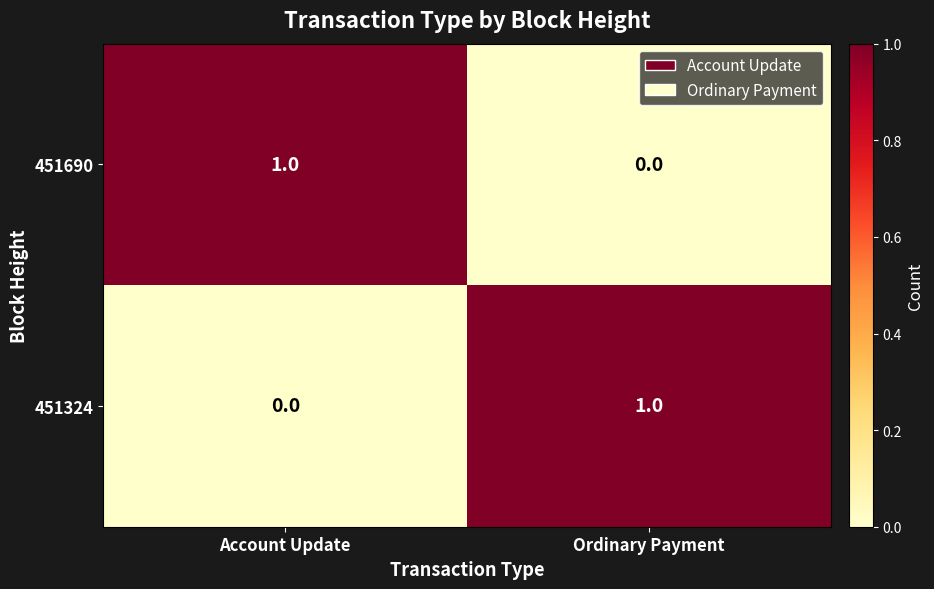

Reading left to right, extract all data points from this chart.

451690: Account Update=1	Ordinary Payment=0
451324: Account Update=0	Ordinary Payment=1